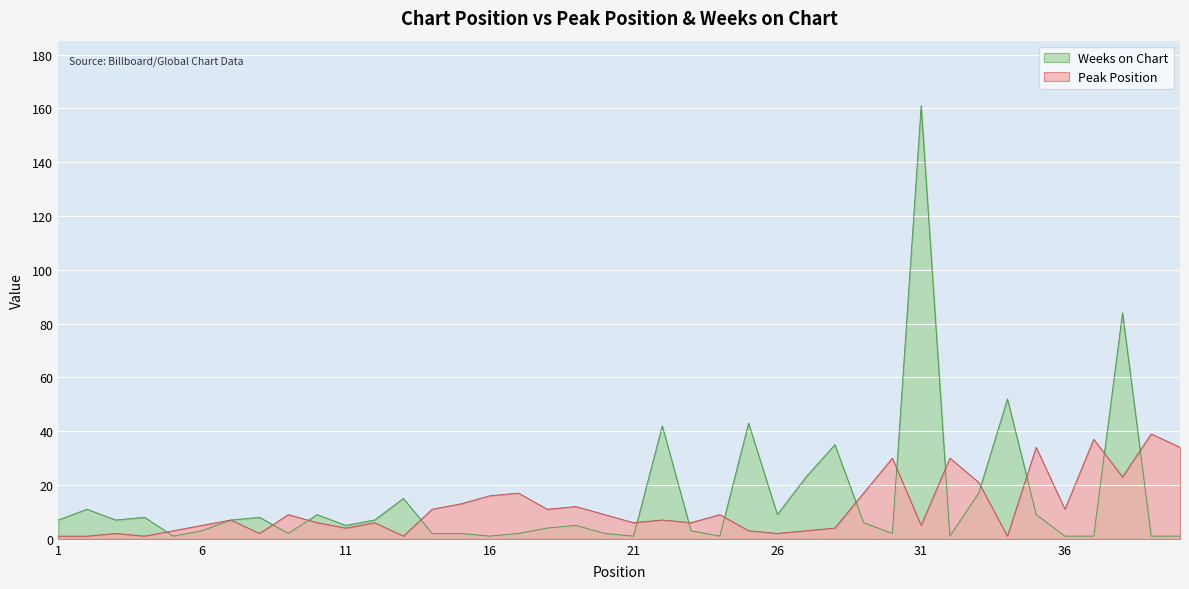

What are all the series names shown in the legend?

Weeks on Chart, Peak Position